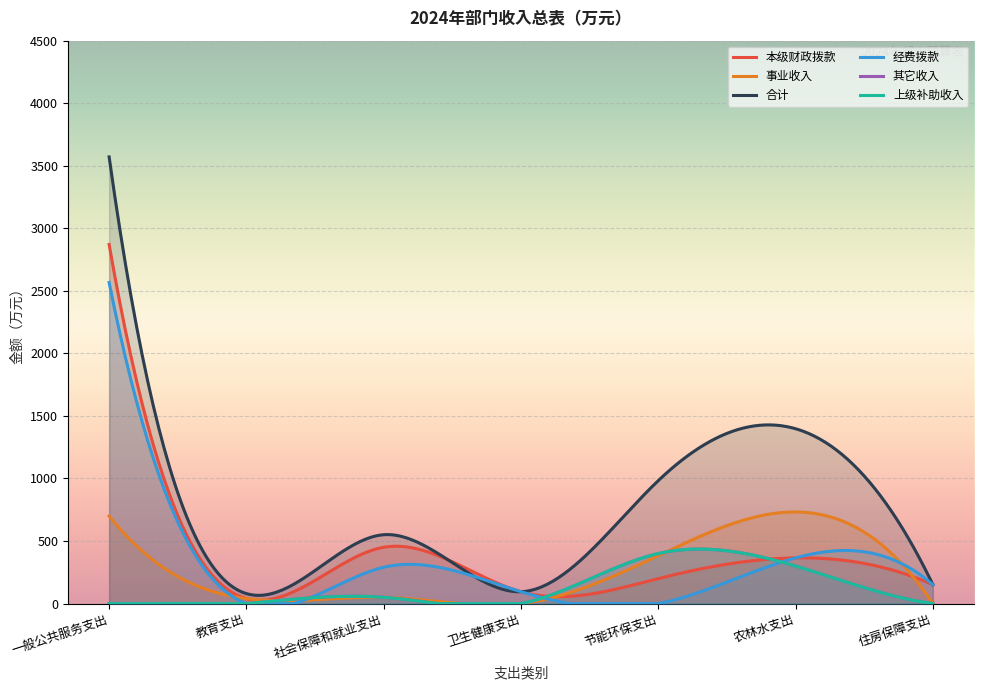

What is the difference between the maximum and minimum values in the 事业收入 series?

732.5